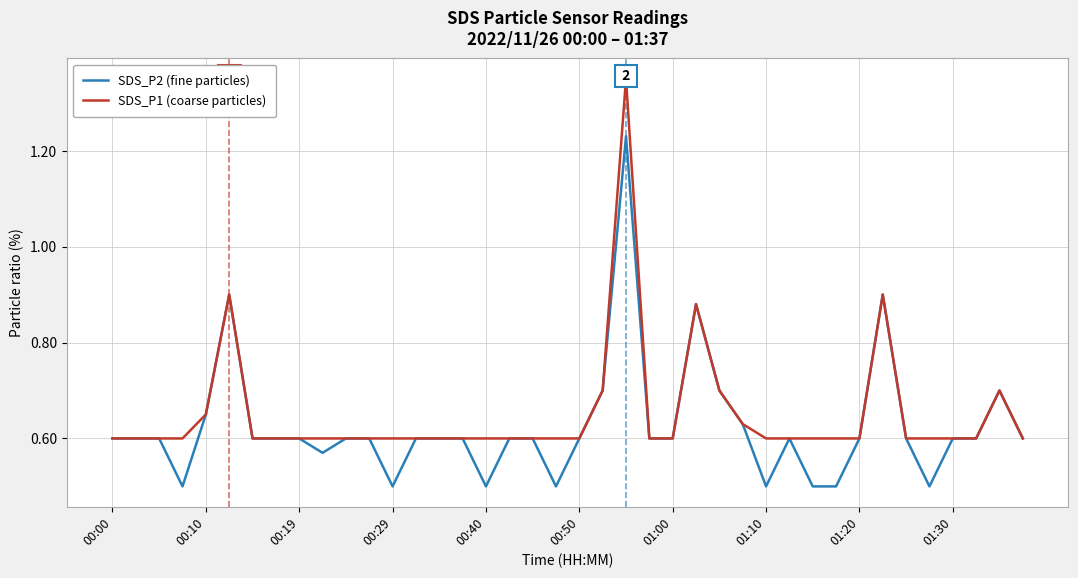

What is the minimum value shown in the chart?

0.5